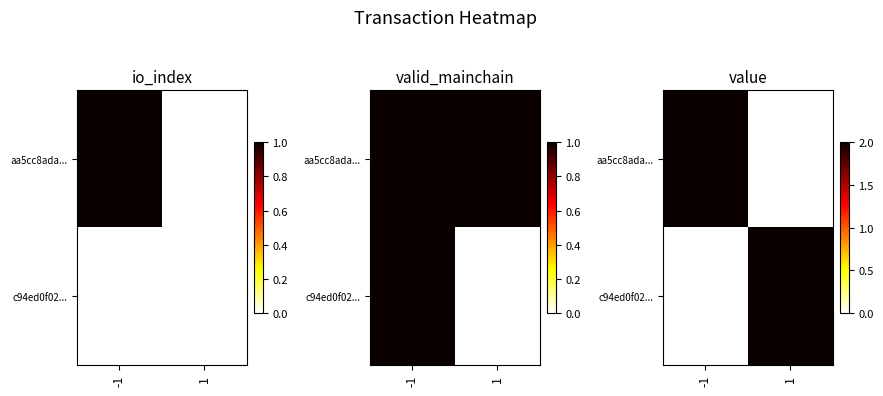

Which label corresponds to the largest value in the chart?

-1